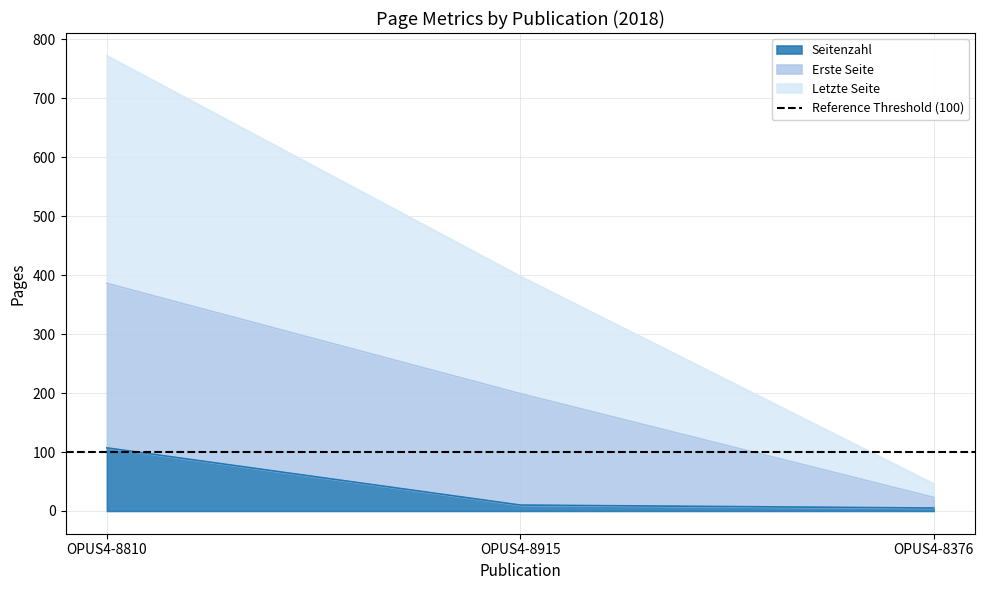

How many data points does each series have?

3